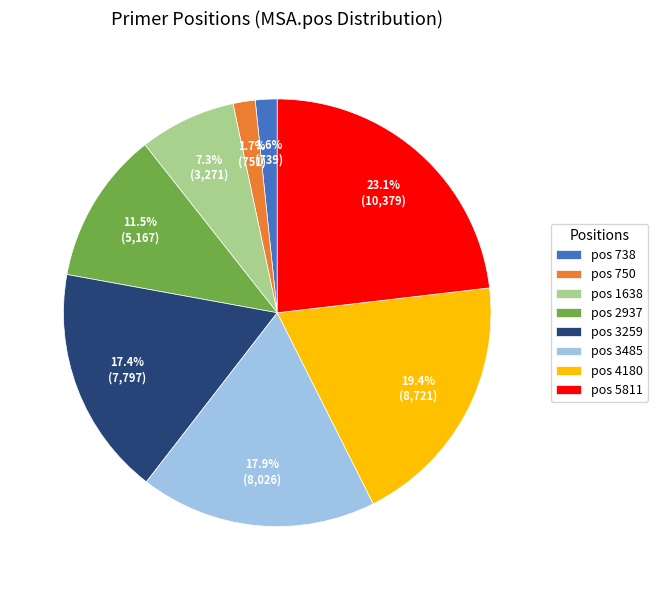

What percentage do pos 4180 and pos 750 together represent?

21.1%